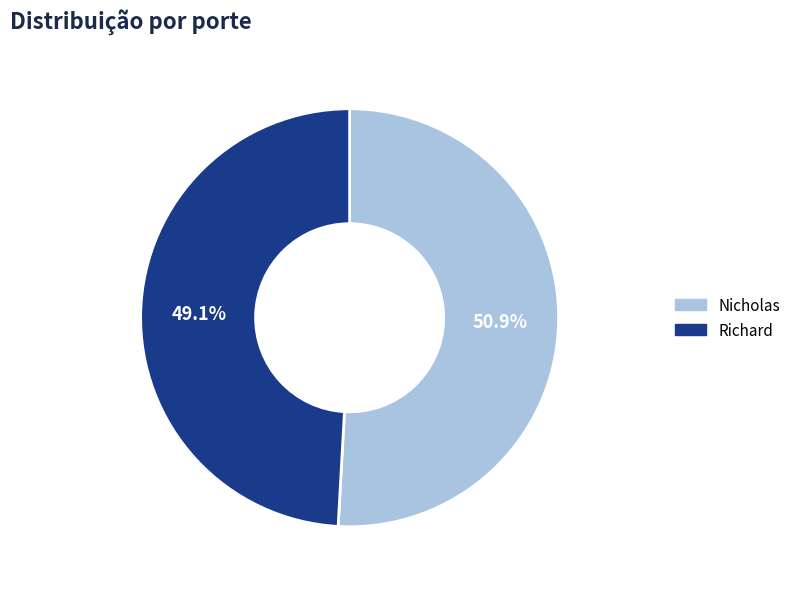

To the nearest percent, what portion does Richard represent?

49%